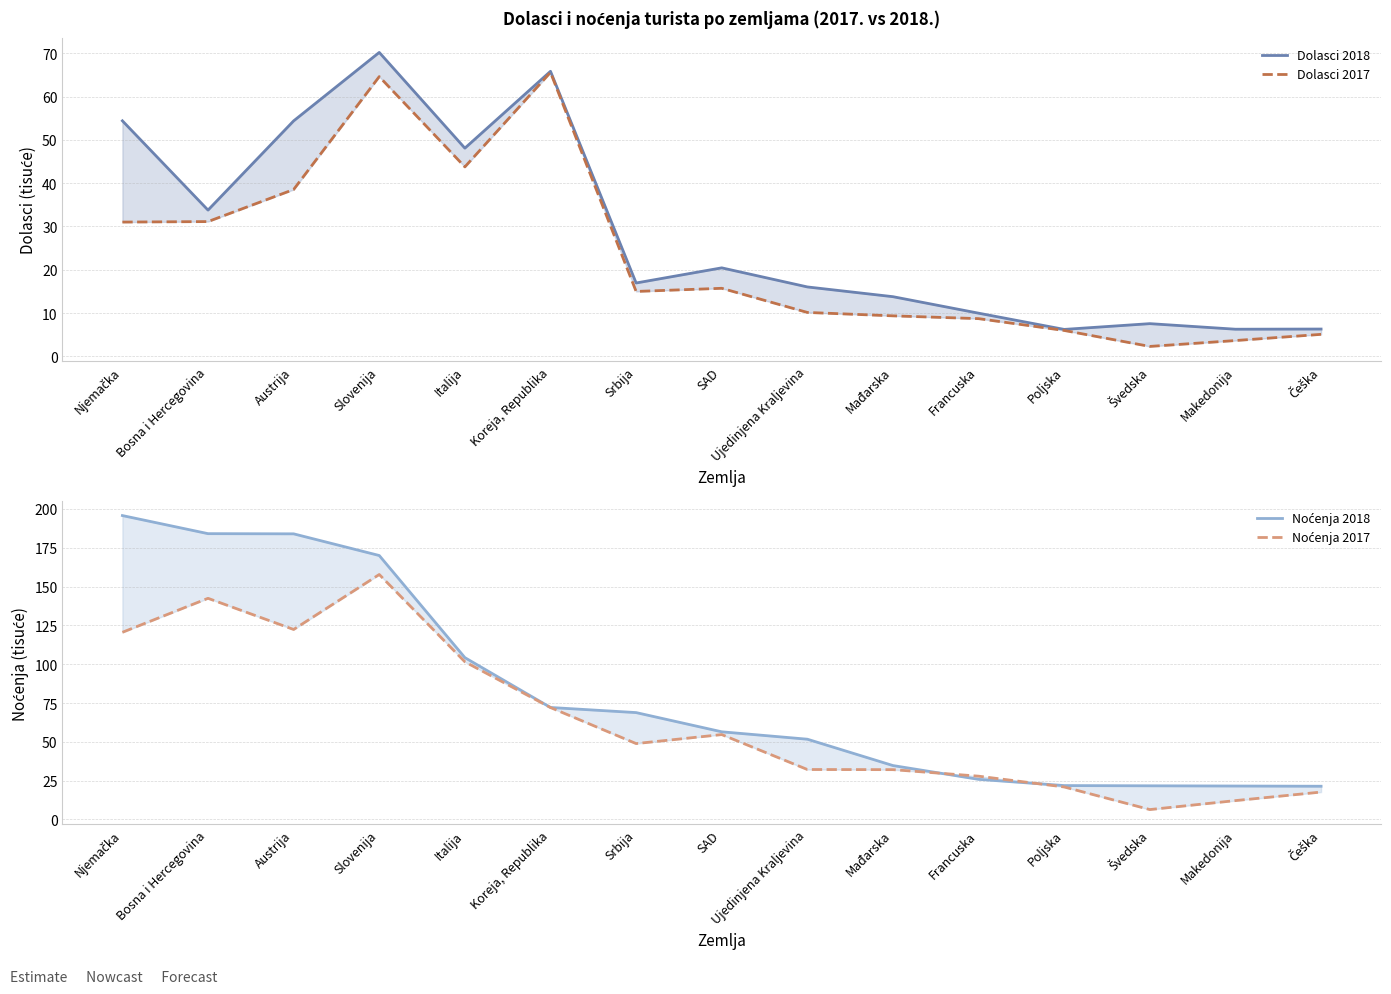

What position from the right is Njemačka?

15